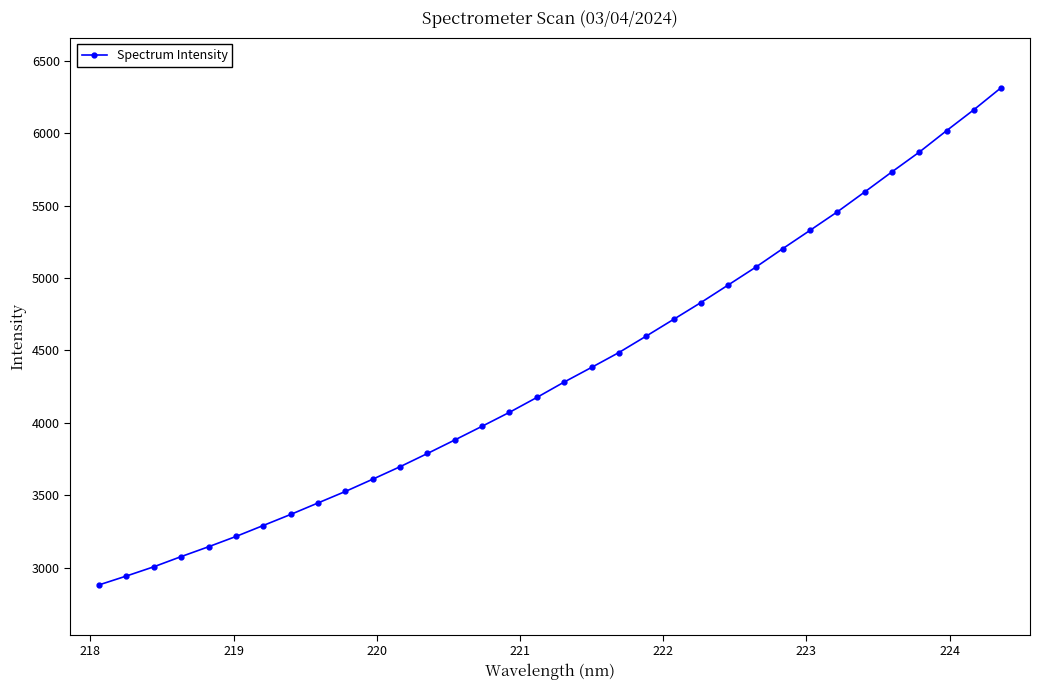

What is the greatest value displayed?

6316.4